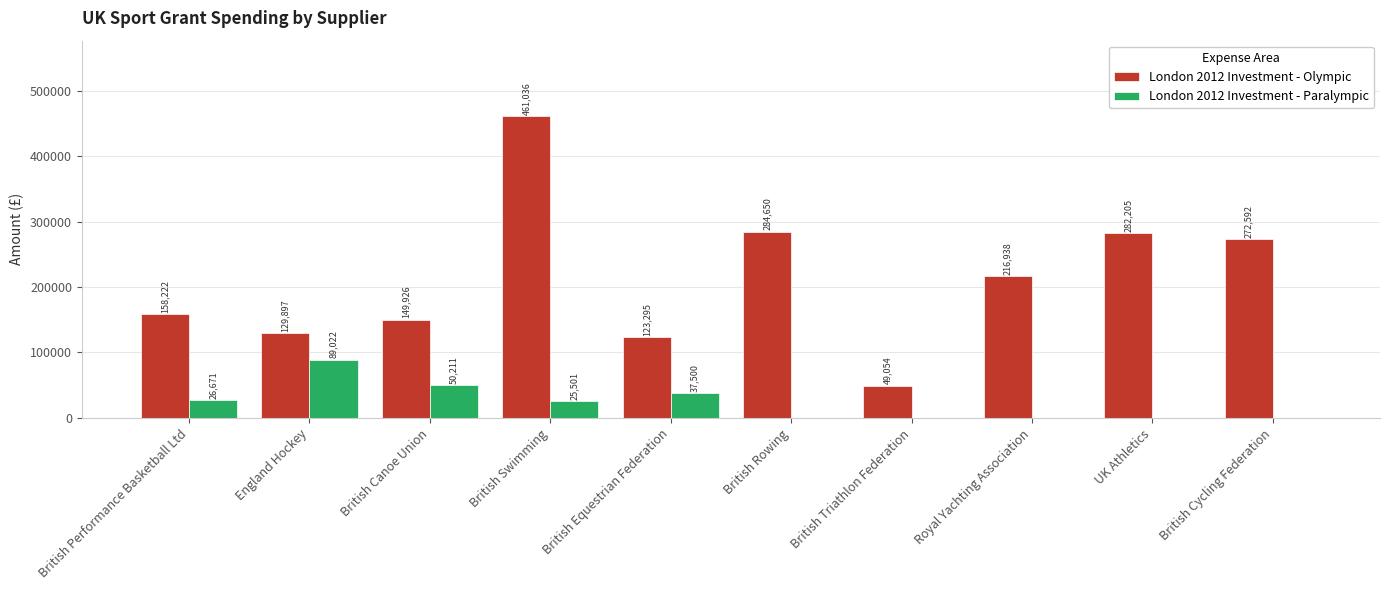

What is the maximum value for London 2012 Investment - Paralympic?

89022